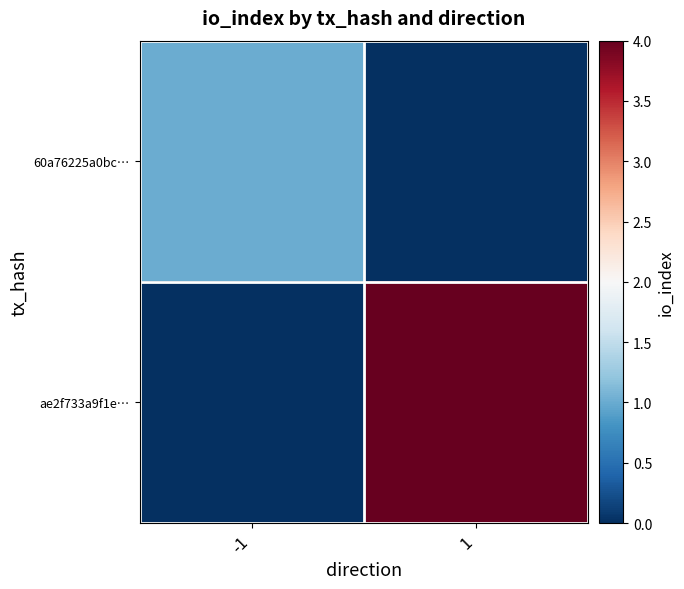

Reading left to right, extract all data points from this chart.

60a76225a0bc…: -1=1	1=0
ae2f733a9f1e…: -1=0	1=4